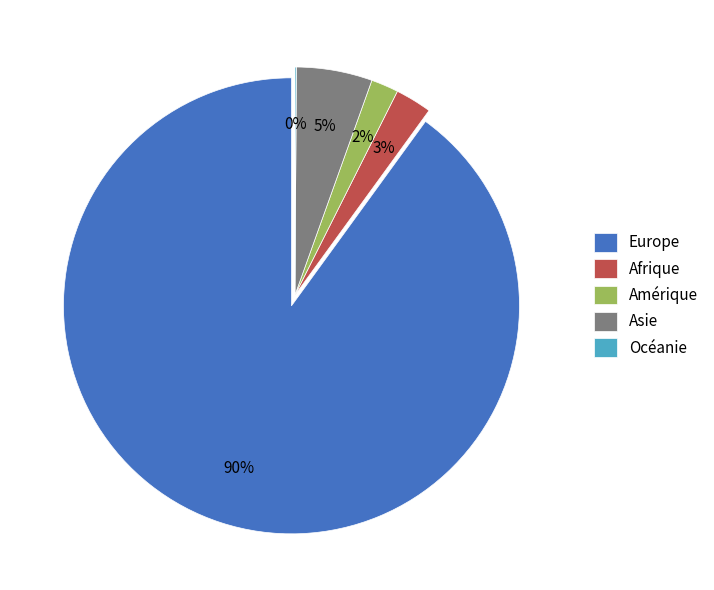

True or false: UE-28/AELE accounts for 44% of the total.

False